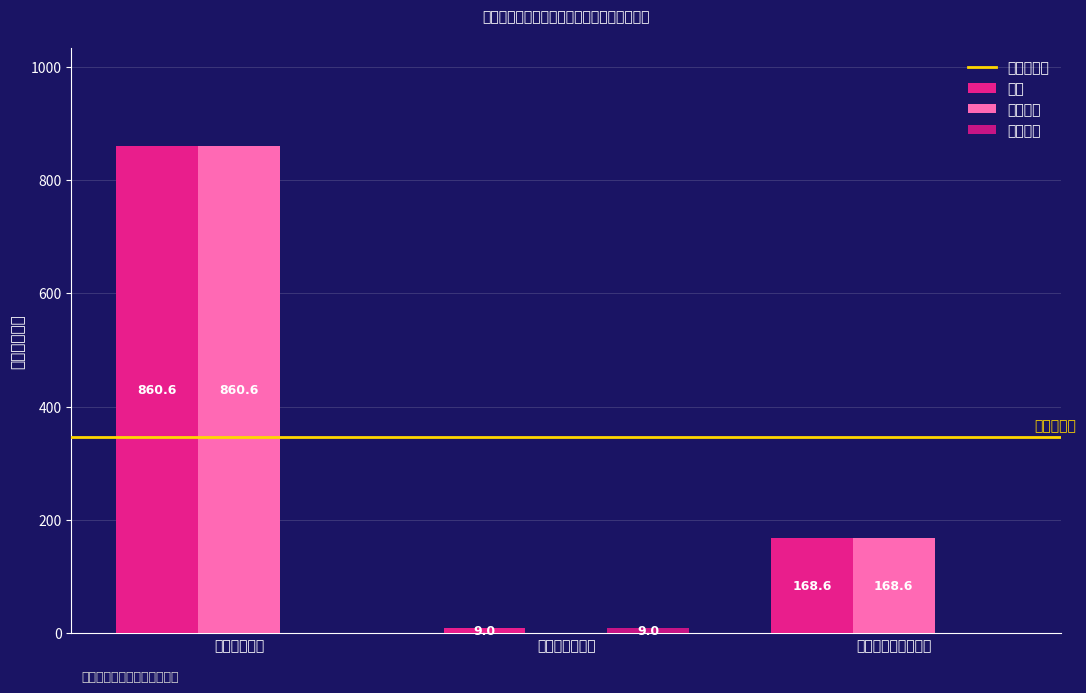

How many data points in 日常公用 are above 0?

1